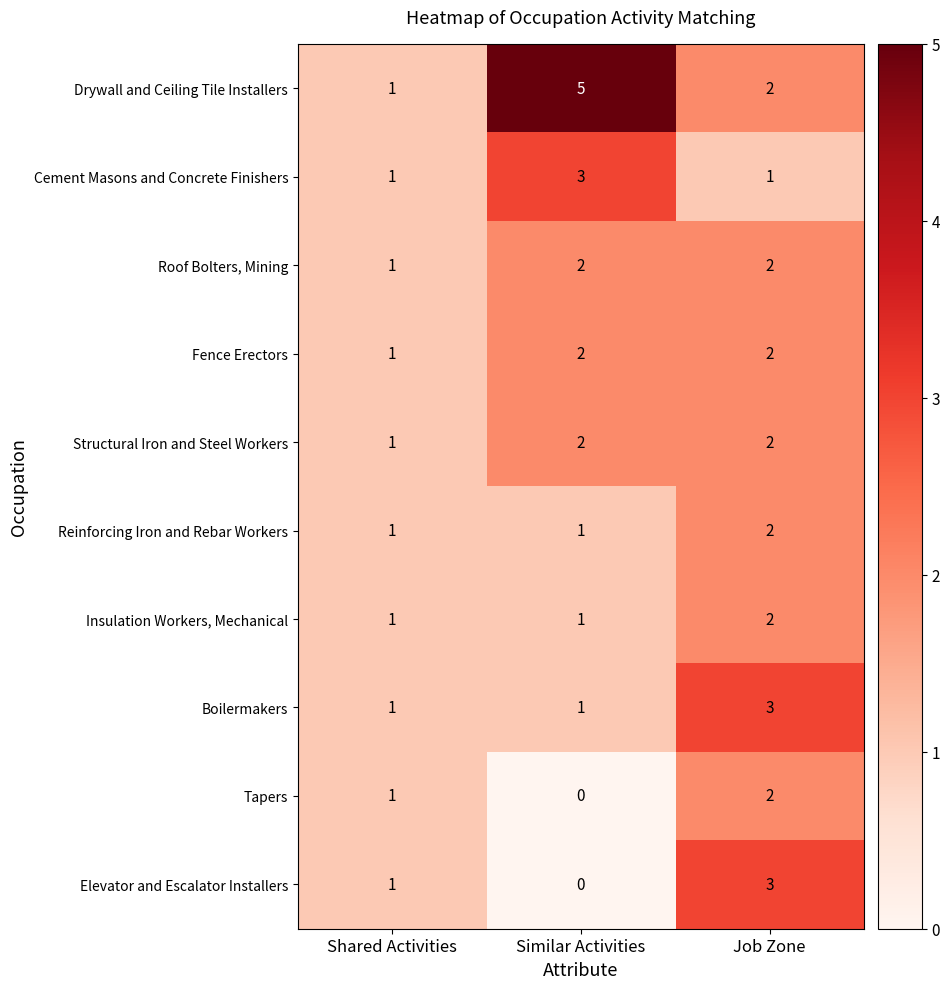

What is the sum of all Cement Masons and Concrete Finishers values?

5